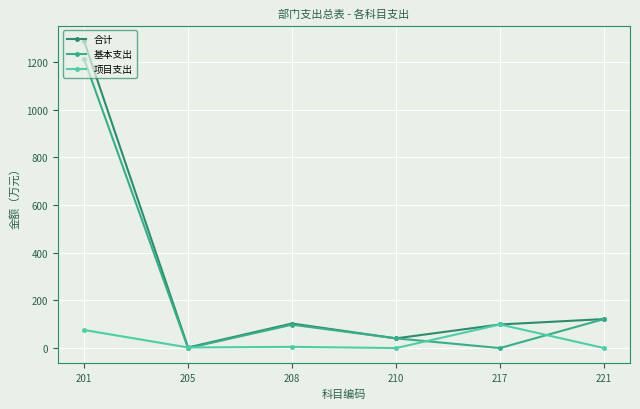

At which category does 合计 reach its first local valley?

205